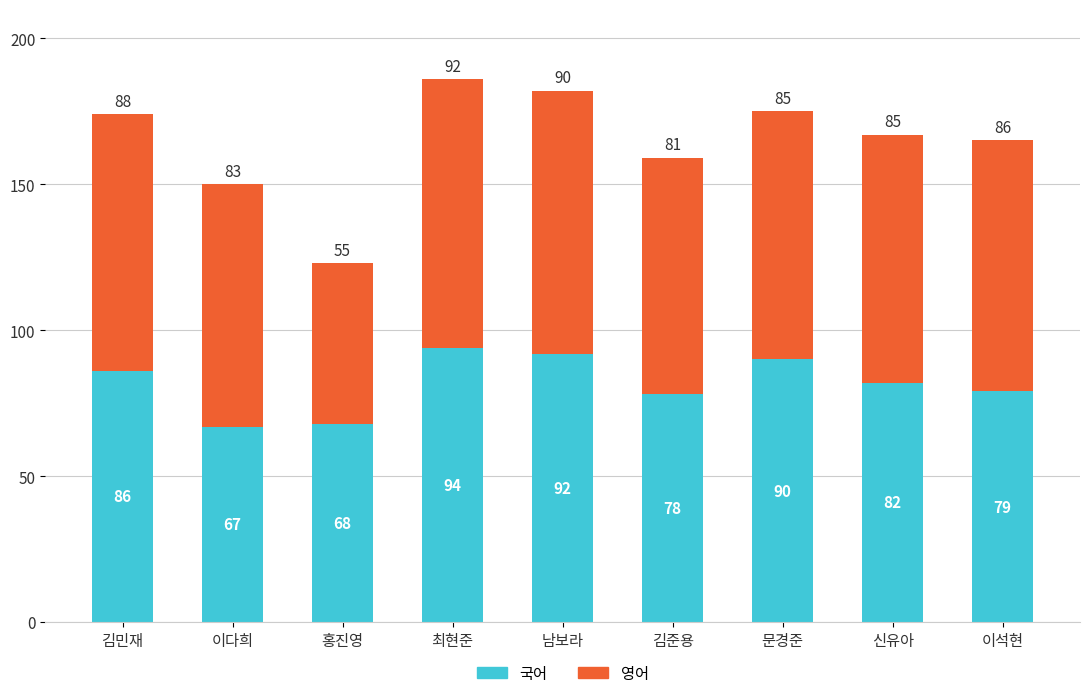

What is the approximate value of 국어 at 홍진영?

68